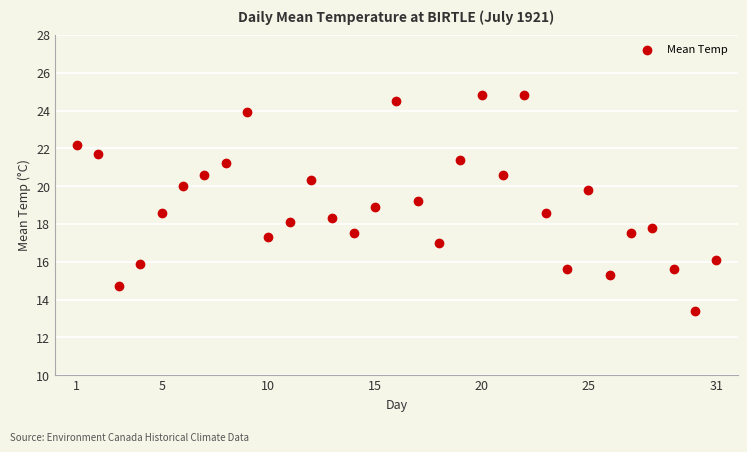

What is the range of X values (max minus min)?

30.0